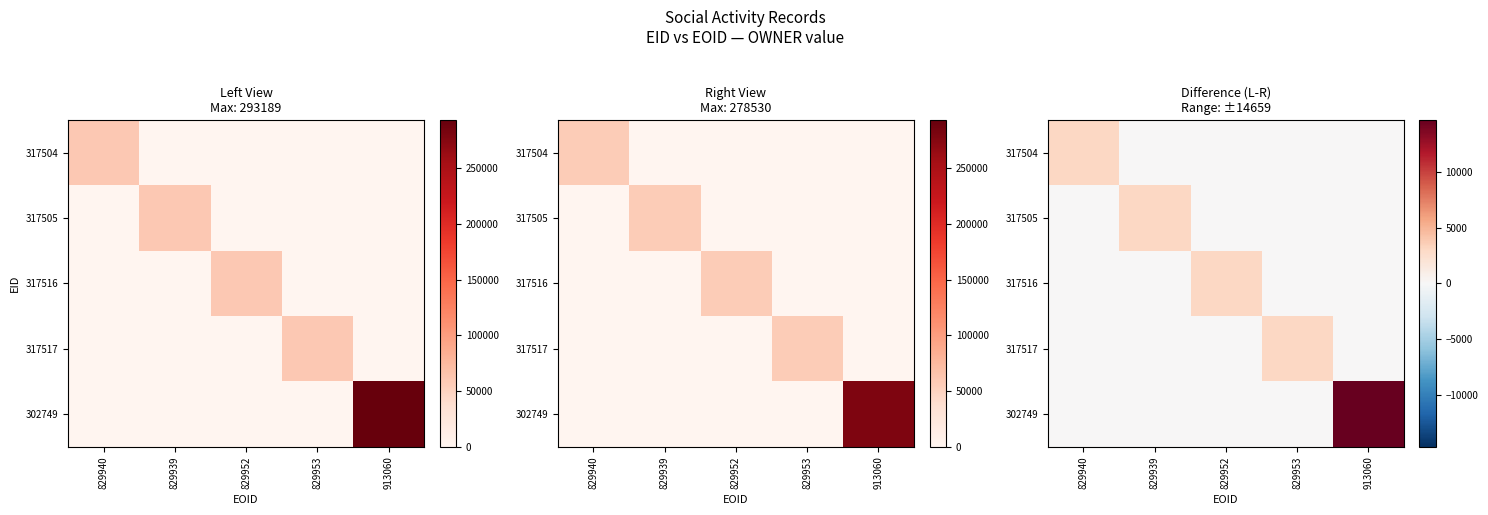

Rank the series by their maximum value, from lowest to highest.

317504, 317505, 317516, 317517, 302749